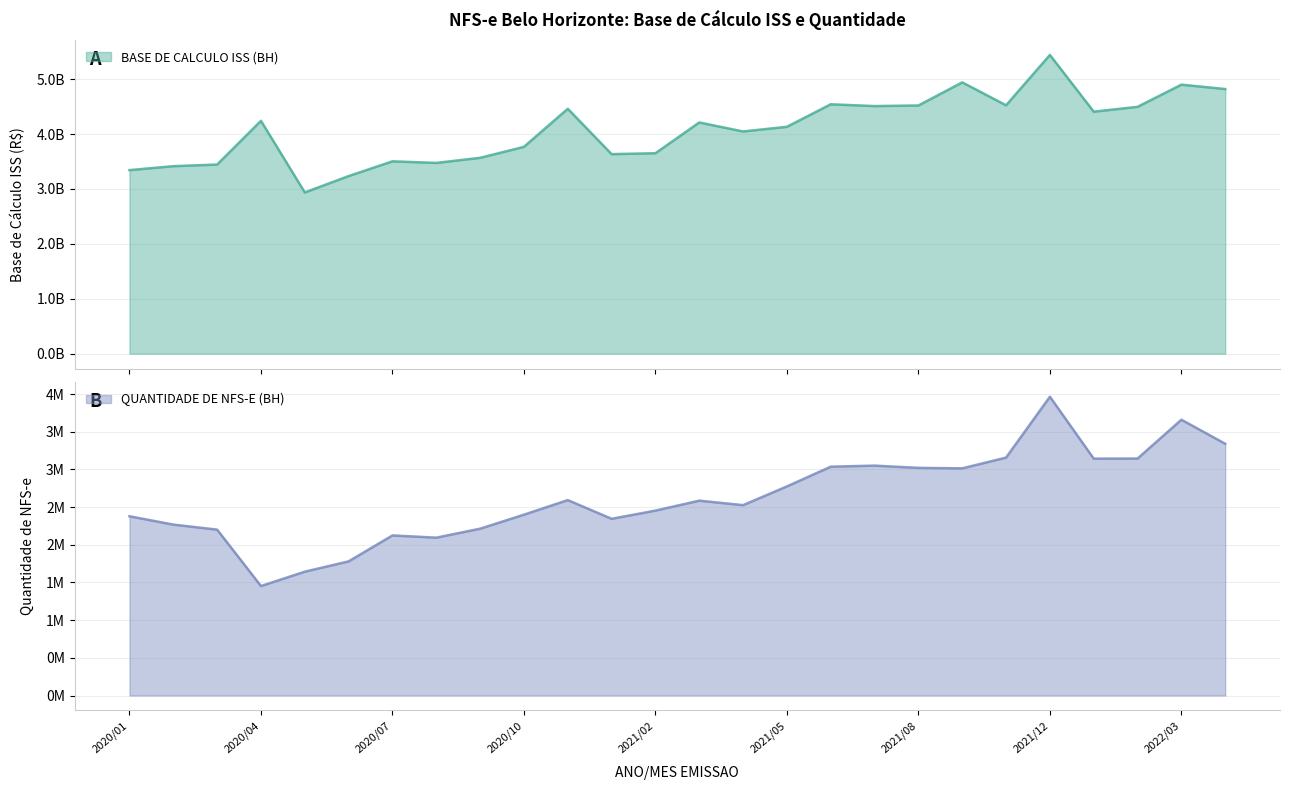

Reading left to right, transcribe all the data shown in this chart.

BASE DE CALCULO ISS (BH): 2020/01=3343024448	2020/02=3414993846	2020/03=3444785657	2020/04=4240797140	2020/05=2936623154	2020/06=3234718082	2020/07=3503264604	2020/08=3474209492	2020/09=3567205771	2020/10=3766823971	2020/12=4459944849	2021/01=3634046176	2021/02=3650706138	2021/03=4211031127	2021/04=4047029341	2021/05=4132131092	2021/06=4541974545	2021/07=4509565394	2021/08=4520194190	2021/09=4940801733	2021/10=4523828518	2021/12=5440846314	2022/01=4407320124	2022/02=4495923923	2022/03=4899498952	2022/04=4819815237
QUANTIDADE DE NFS-E (BH): 2020/01=2378034	2020/02=2267542	2020/03=2200749	2020/04=1452297	2020/05=1642755	2020/06=1779756	2020/07=2123809	2020/08=2094215	2020/09=2213220	2020/10=2399214	2020/12=2592573	2021/01=2344457	2021/02=2453171	2021/03=2585069	2021/04=2525614	2021/05=2774170	2021/06=3035742	2021/07=3049913	2021/08=3020242	2021/09=3013883	2021/10=3156602	2021/12=3963610	2022/01=3142604	2022/02=3143864	2022/03=3659009	2022/04=3339822